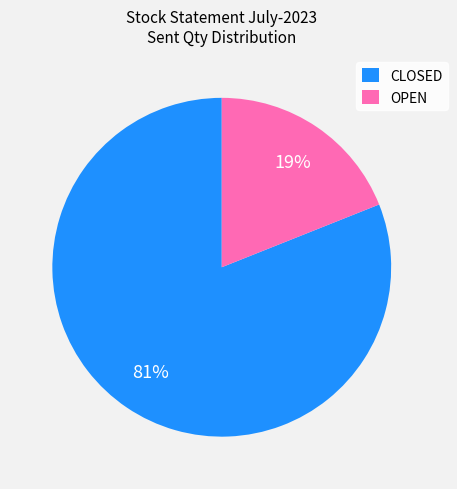

Count the number of slices in the pie.

2